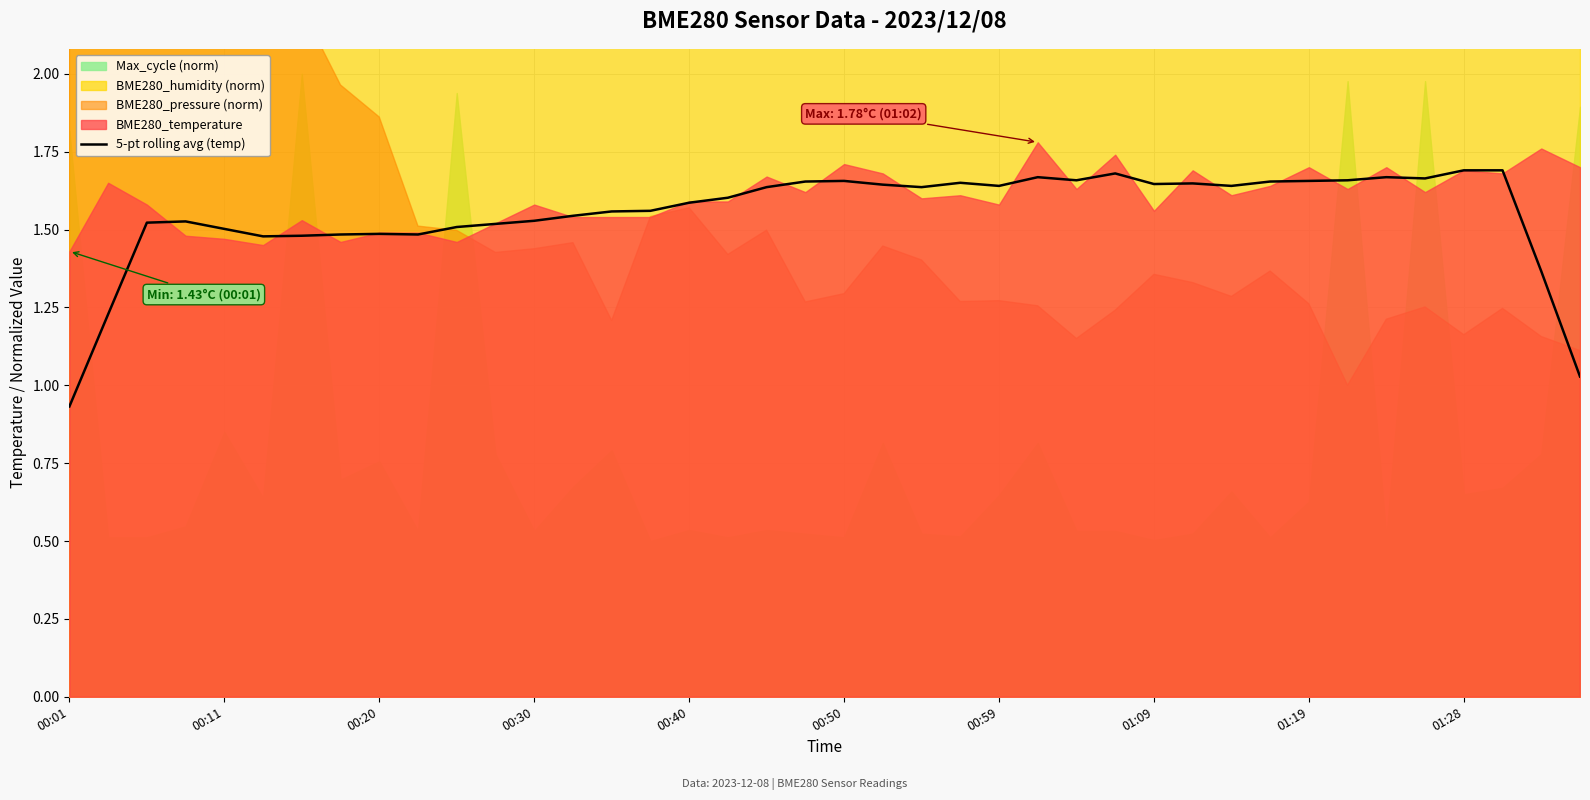

How many lines are shown in the chart?

1